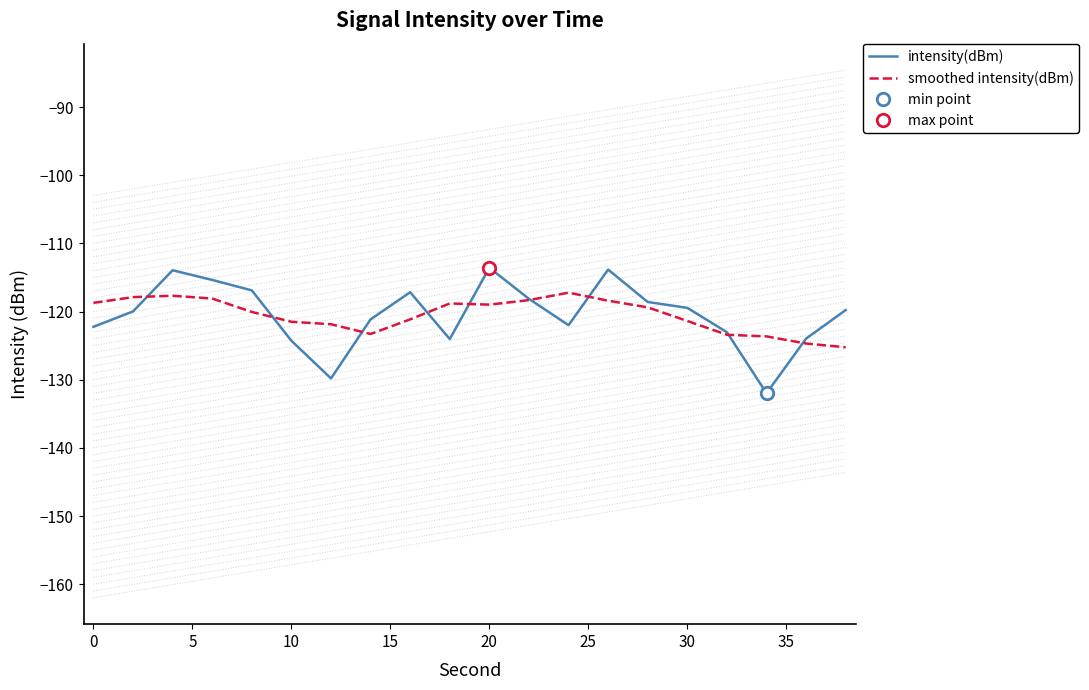

How many lines are shown in the chart?

2